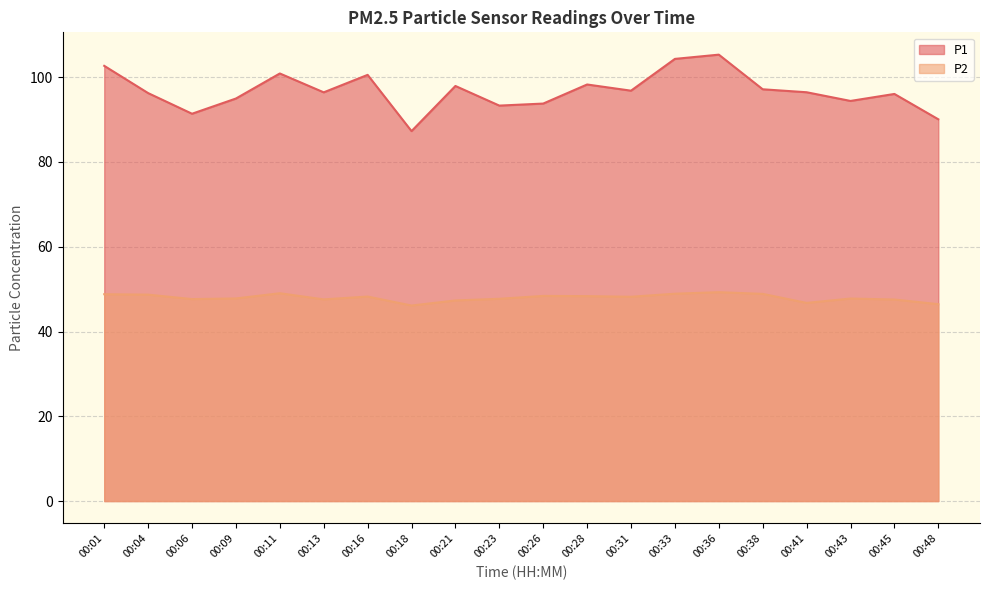

True or false: P1 and P2 cross at least once.

False